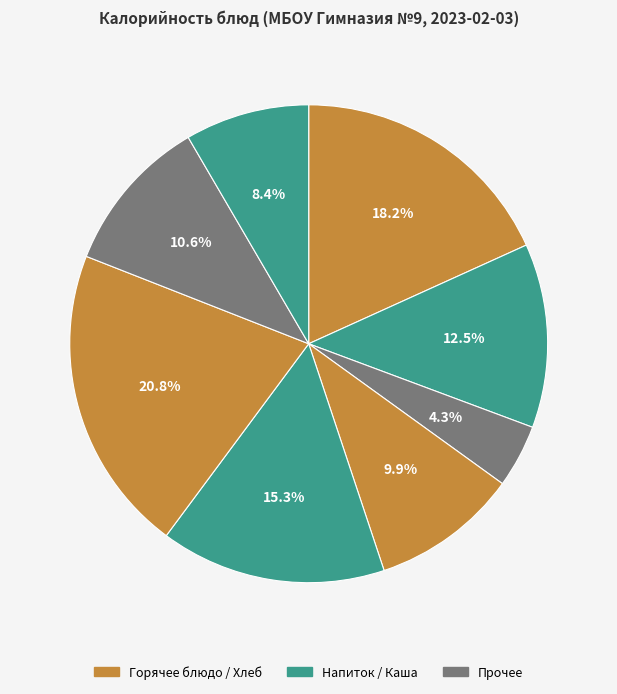

To the nearest percent, what is the average slice percentage?

12%